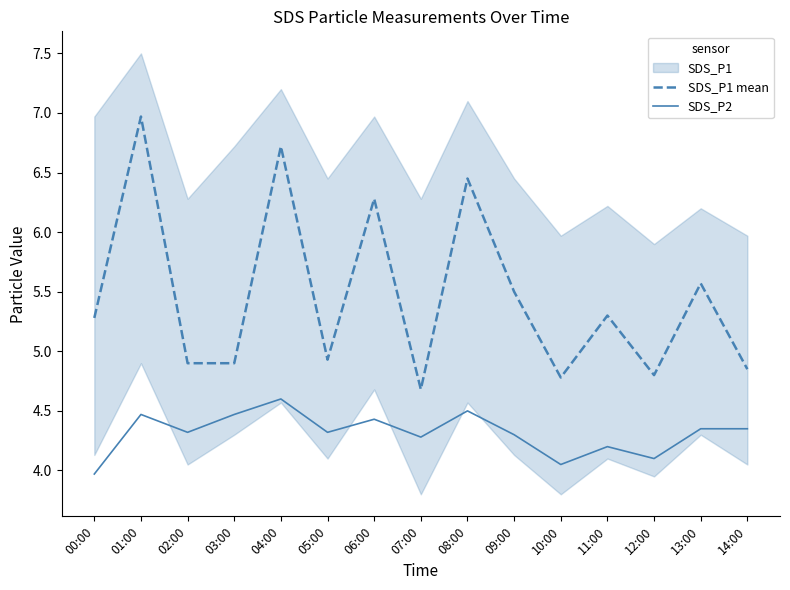

What is the sum of the SDS_P1 mean values at 09:00 and 01:00?

12.5